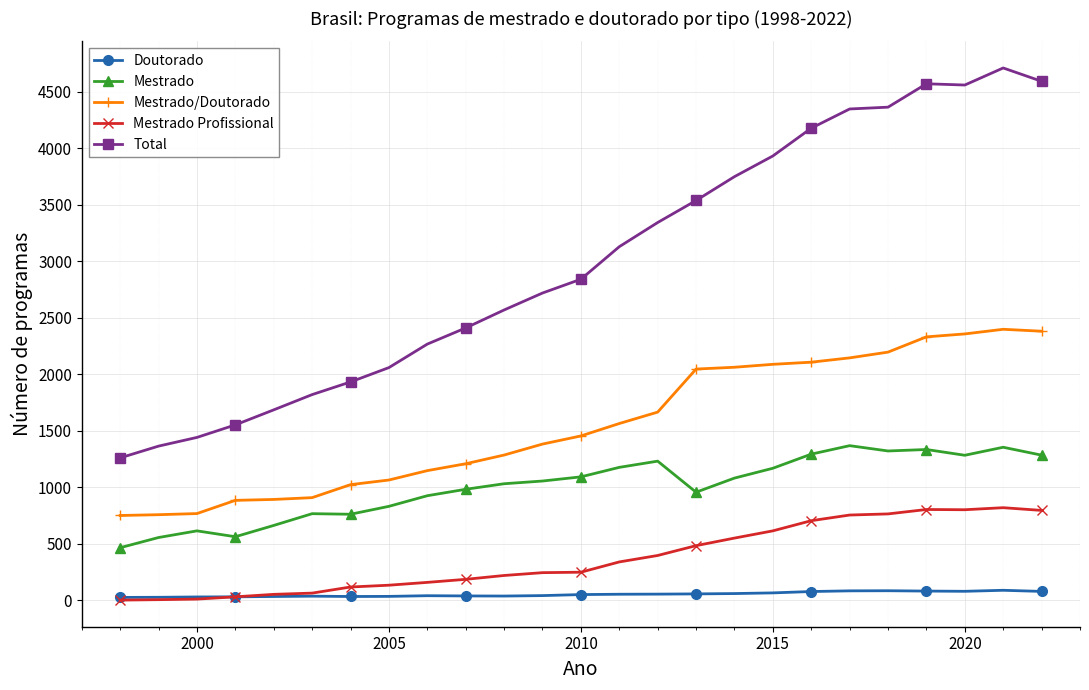

What is the lowest value of the Mestrado/Doutorado series?

749